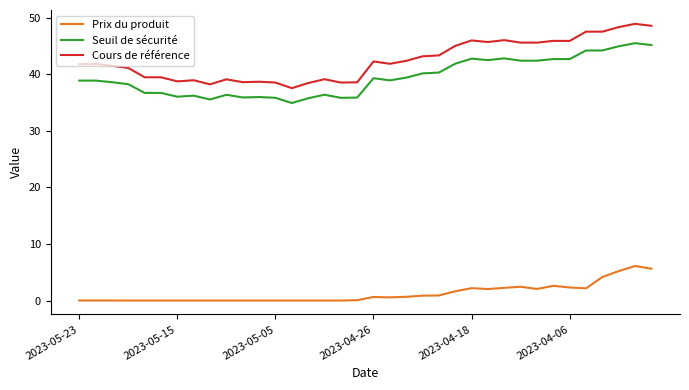

How many distinct data groups are displayed?

3